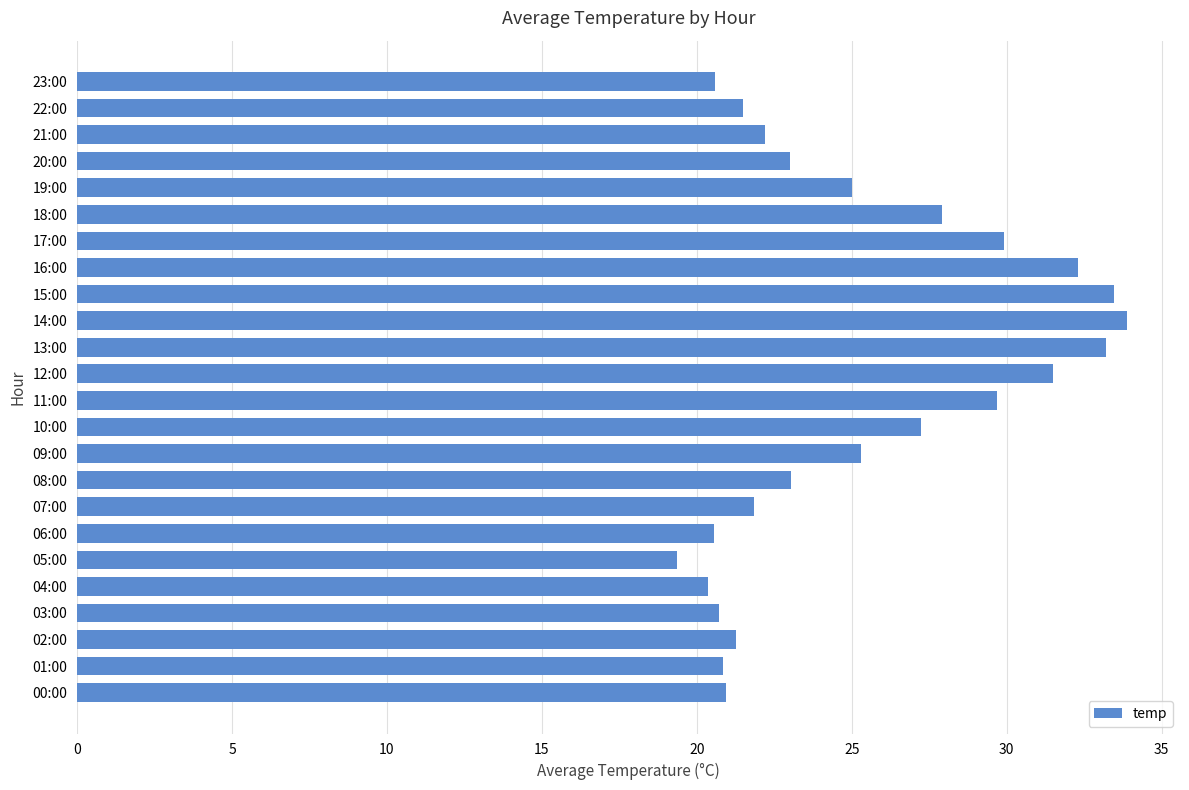

What is the sum of all values?

605.6